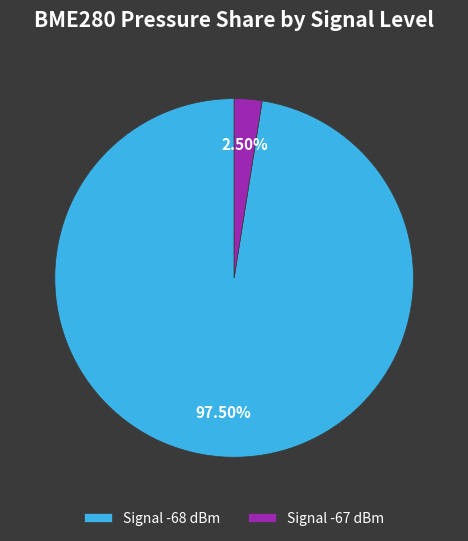

How many slices are in this pie chart?

2